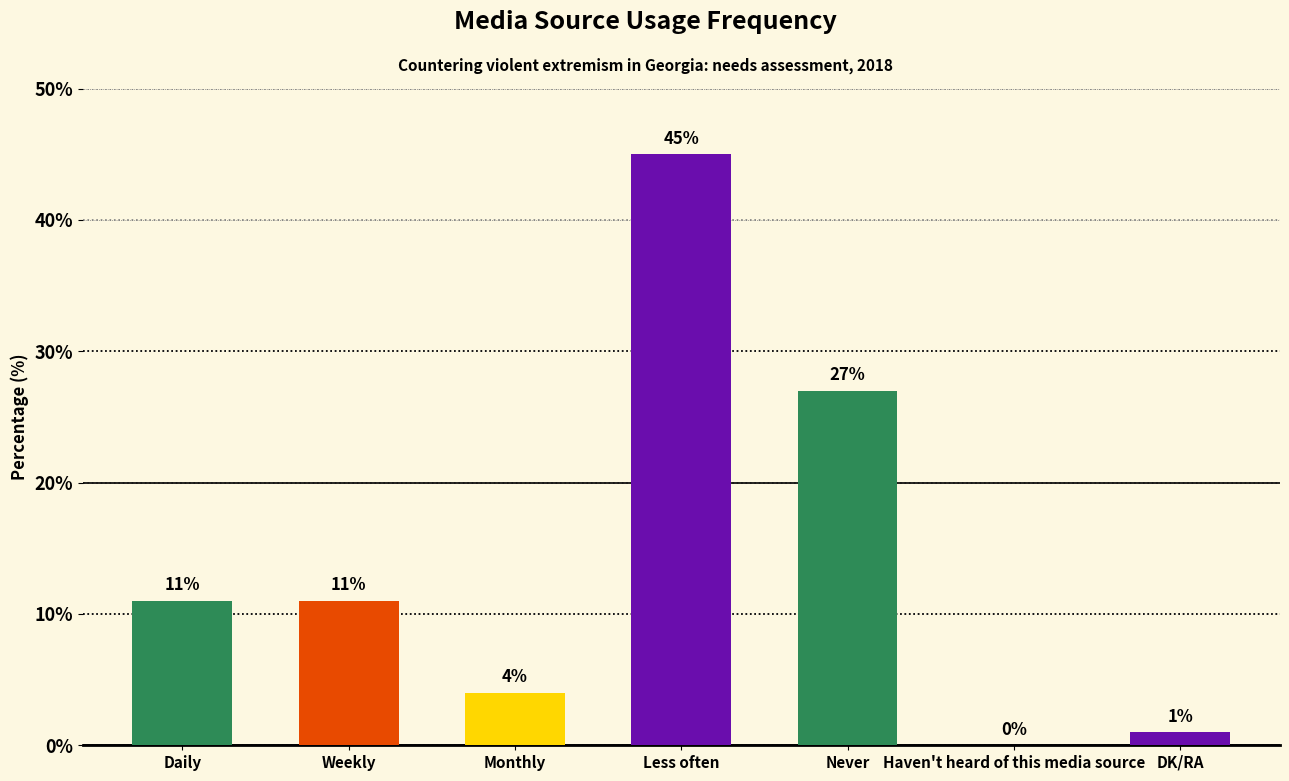

Are the bars grouped side by side (vs. stacked)?

No